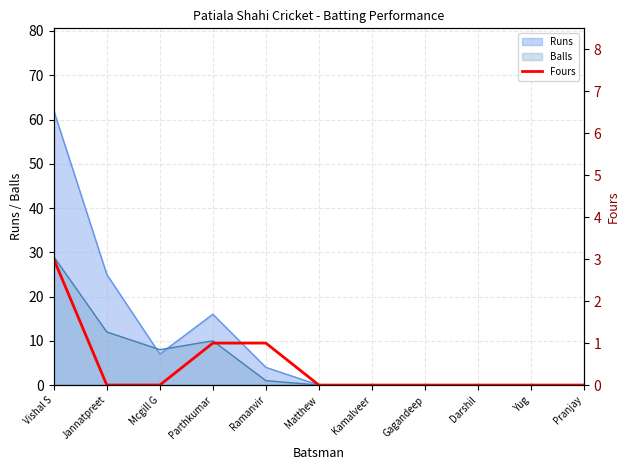

How many lines are shown in the chart?

1